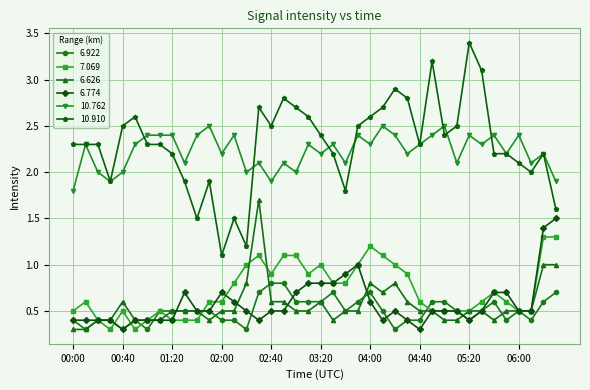

List the series in order of their peak value, highest first.

10.910, 10.762, 6.626, 6.774, 7.069, 6.922